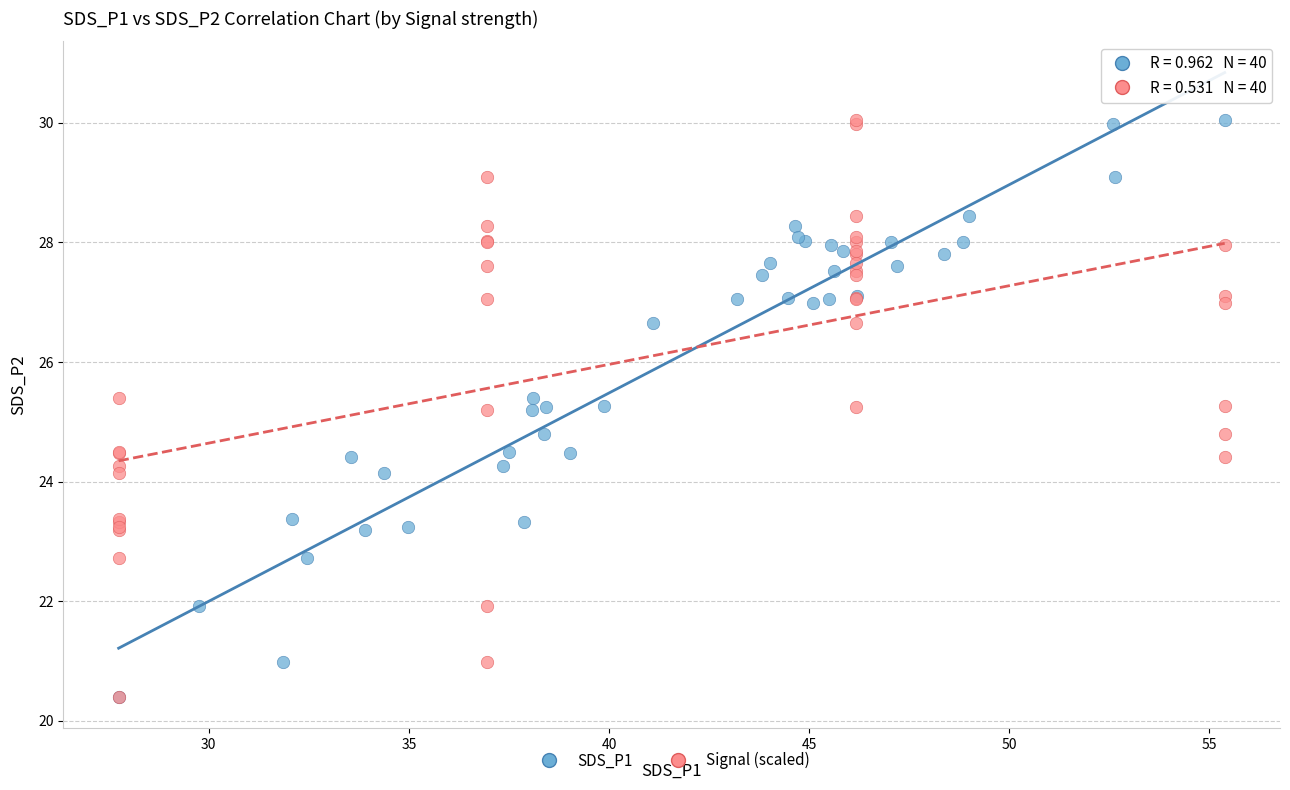

What are all the series names shown in the legend?

SDS_P1, Signal (scaled)